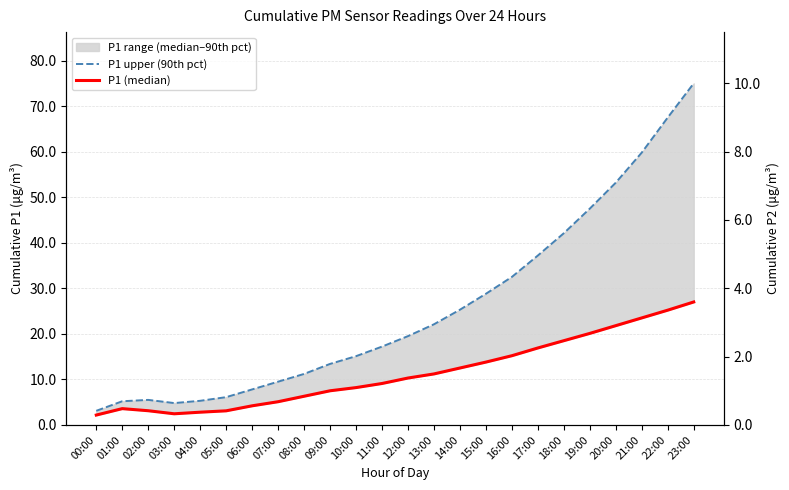

Which category has the highest value in the P1 (median) series?

23:00